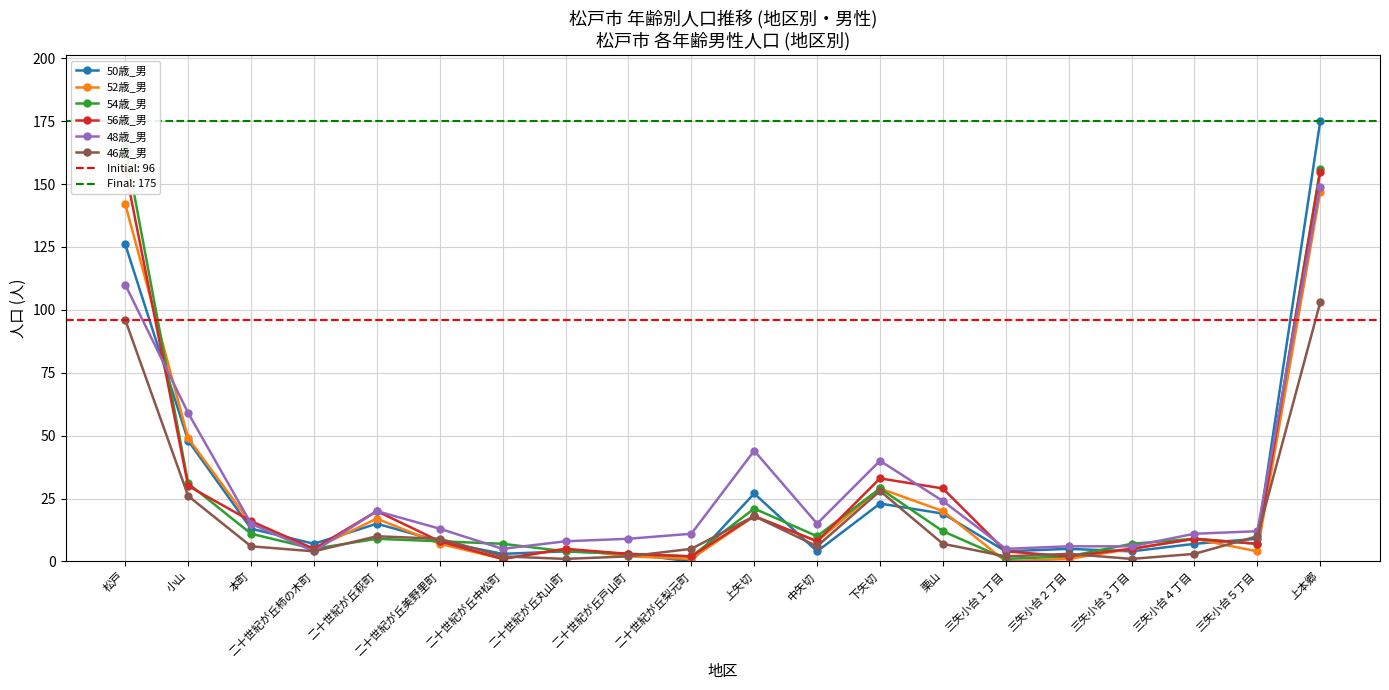

How many data points in 56歳_男 are less than 8?

9